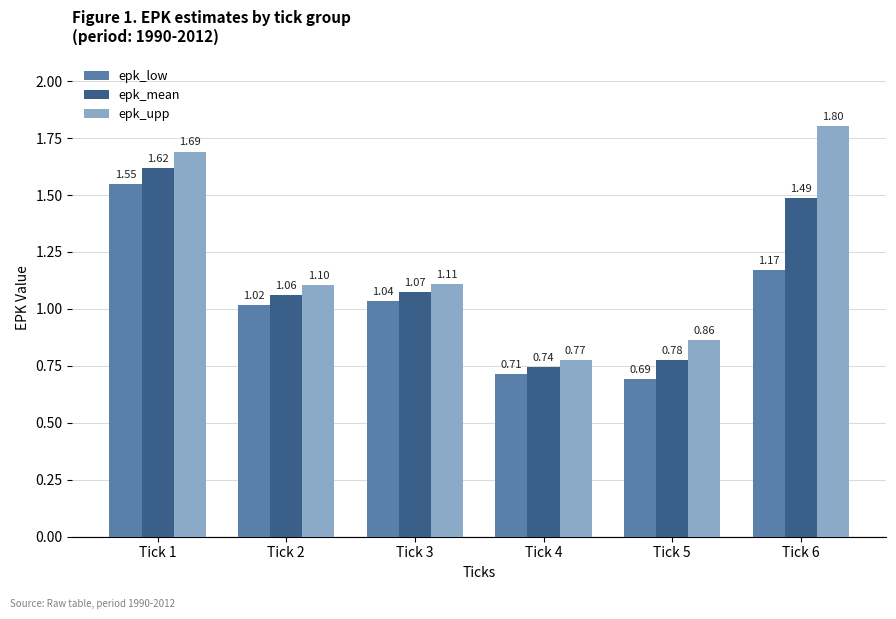

Which series has the largest total across all categories?

epk_upp